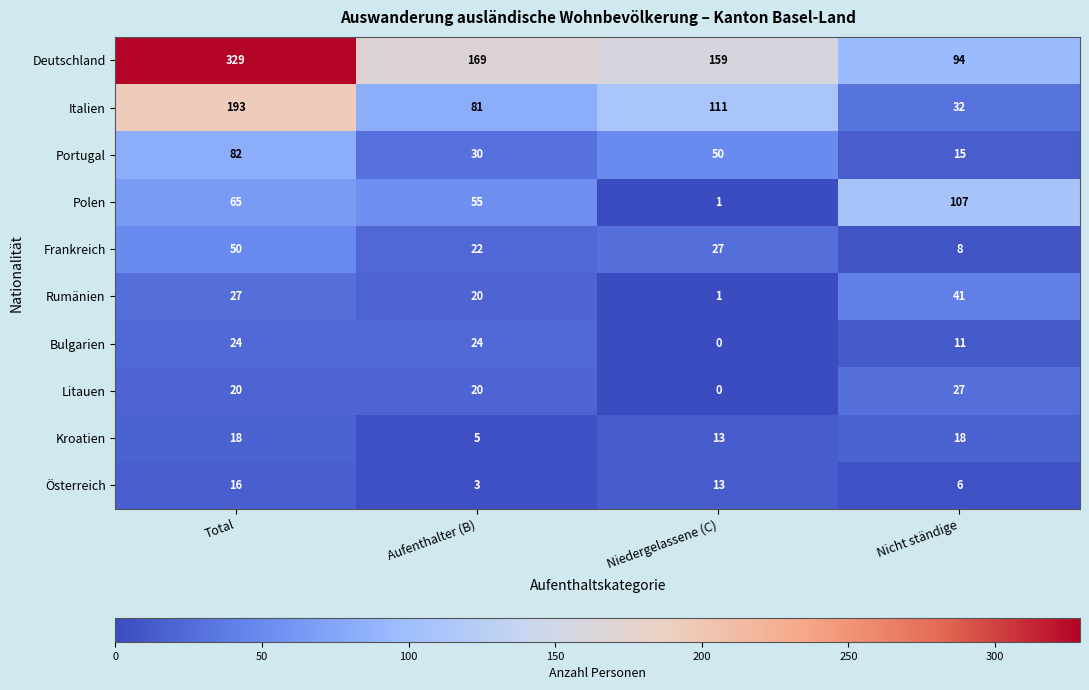

Is it true that Italien equals 153 at Niedergelassene (C)?

False